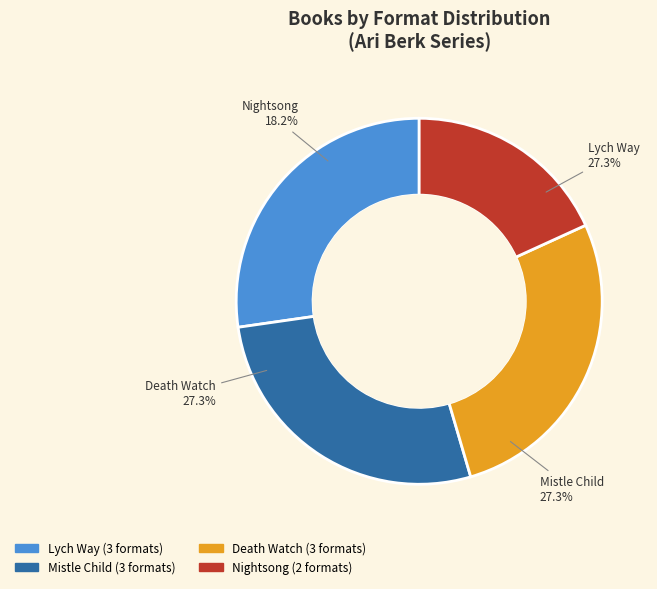

Count the number of slices in the pie.

4